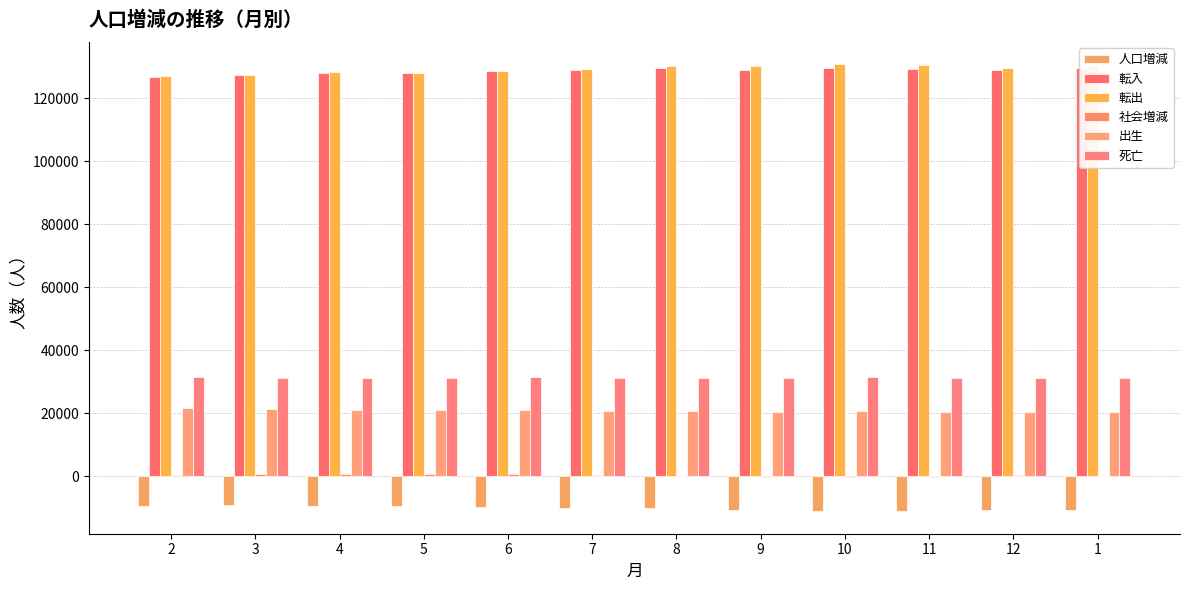

At which label does 転入 first exceed 129101?

8